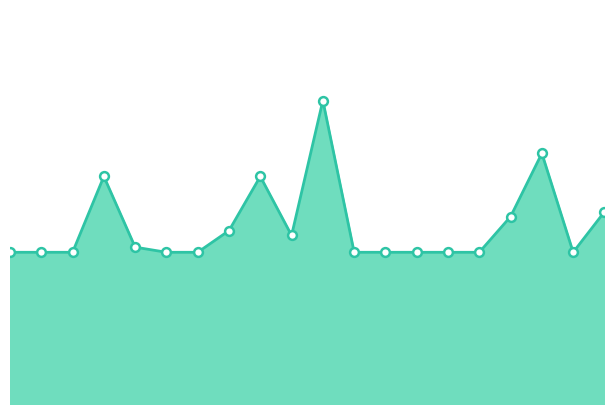

Is this an area chart (filled region under the line)?

Yes